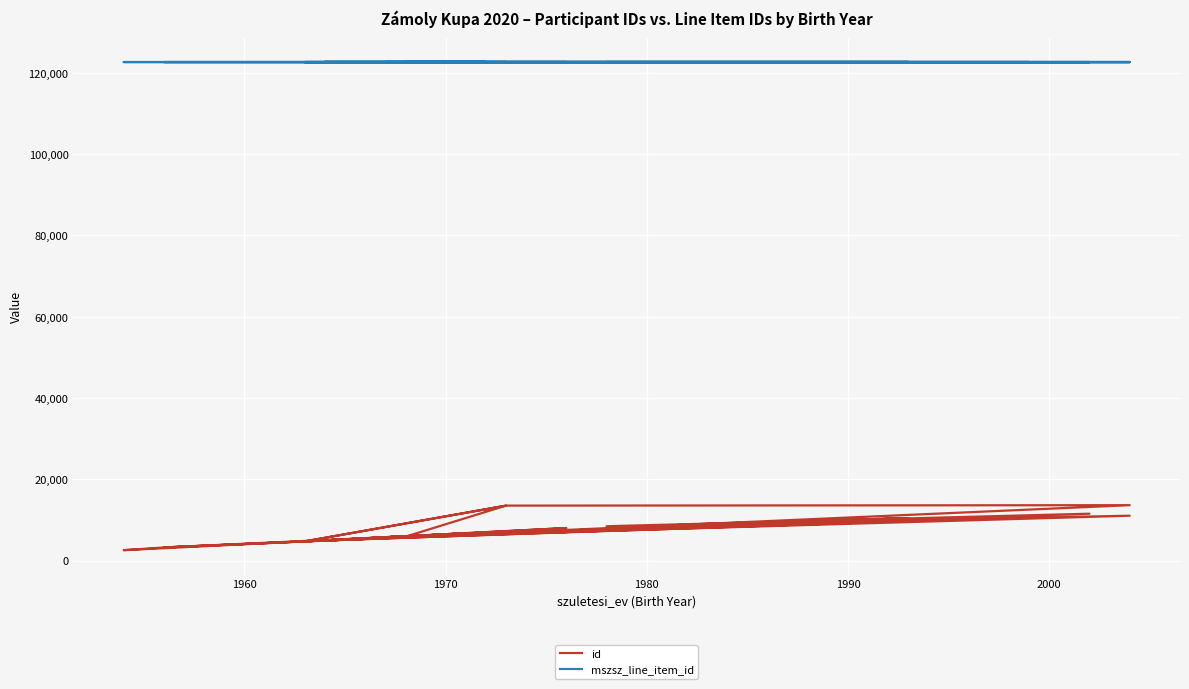

How many data points does each series have?

40